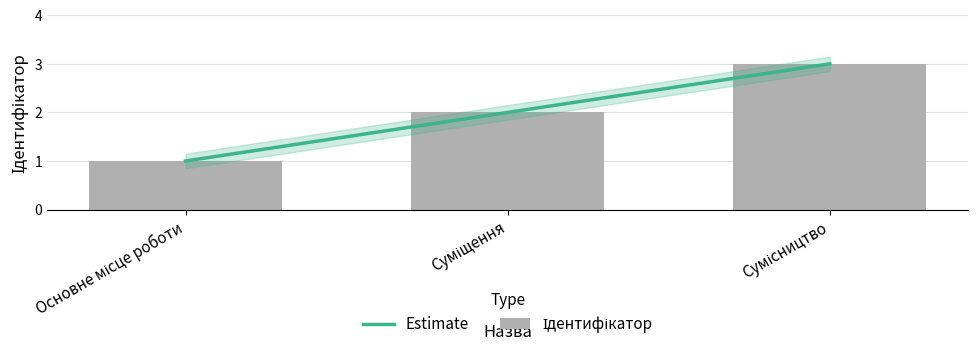

Reading right to left, what are all the values shown in this chart?

Estimate: 3	2	1
Ідентифікатор: 3	2	1